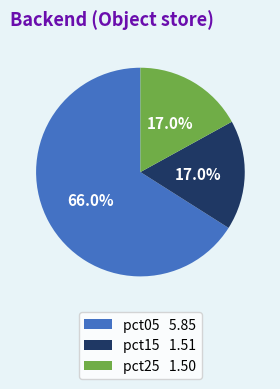

Between pct25 1.50 and pct05 5.85, which is larger?

pct05 5.85